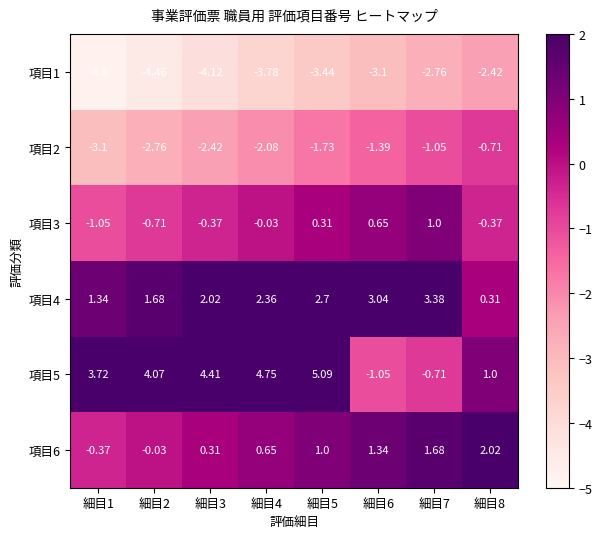

Is the value of 項目3 at 細目4 greater than the value of 項目1 at 細目1?

Yes